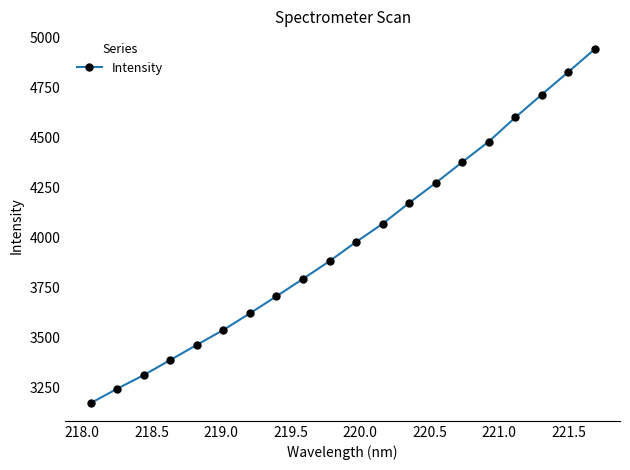

What is the average value?

3978.1